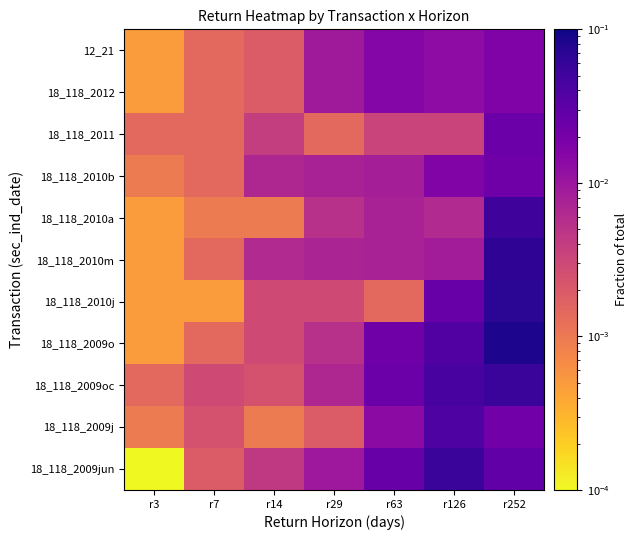

Reading left to right, list all the values displayed in this chart.

12_21: r3=0.0	r7=0.0	r14=0.0	r29=0.0	r63=0.0	r126=0.0	r252=0.0
18_118_2012: r3=0.0	r7=0.0	r14=0.0	r29=0.0	r63=0.0	r126=0.0	r252=0.0
18_118_2011: r3=0.0	r7=0.0	r14=0.0	r29=0.0	r63=0.0	r126=0.0	r252=0.0
18_118_2010b: r3=0.0	r7=0.0	r14=0.0	r29=0.0	r63=0.0	r126=0.0	r252=0.0
18_118_2010a: r3=0.0	r7=0.0	r14=0.0	r29=0.0	r63=0.0	r126=0.0	r252=0.1
18_118_2010m: r3=0.0	r7=0.0	r14=0.0	r29=0.0	r63=0.0	r126=0.0	r252=0.1
18_118_2010j: r3=0.0	r7=0.0	r14=0.0	r29=0.0	r63=0.0	r126=0.0	r252=0.1
18_118_2009o: r3=0.0	r7=0.0	r14=0.0	r29=0.0	r63=0.0	r126=0.0	r252=0.1
18_118_2009oc: r3=0.0	r7=0.0	r14=0.0	r29=0.0	r63=0.0	r126=0.0	r252=0.1
18_118_2009j: r3=0.0	r7=0.0	r14=0.0	r29=0.0	r63=0.0	r126=0.0	r252=0.0
18_118_2009jun: r3=0.0	r7=0.0	r14=0.0	r29=0.0	r63=0.0	r126=0.1	r252=0.0